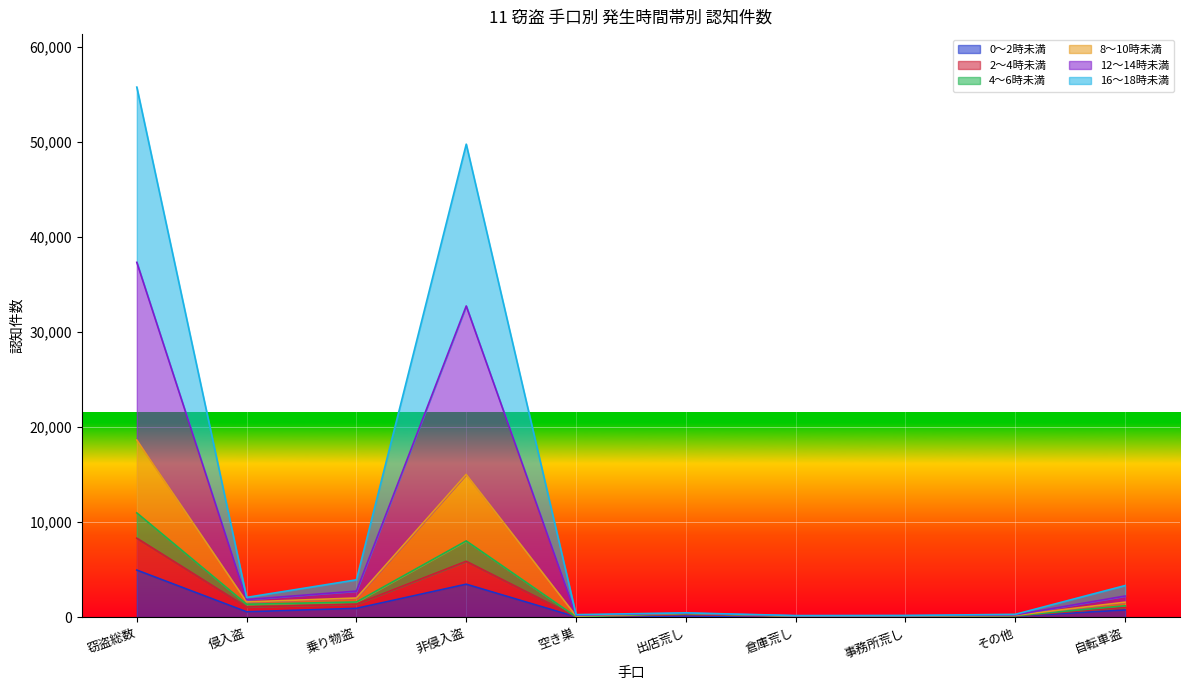

The 0～2時未満 series shows 3468 at 非侵入盗. True or false?

True